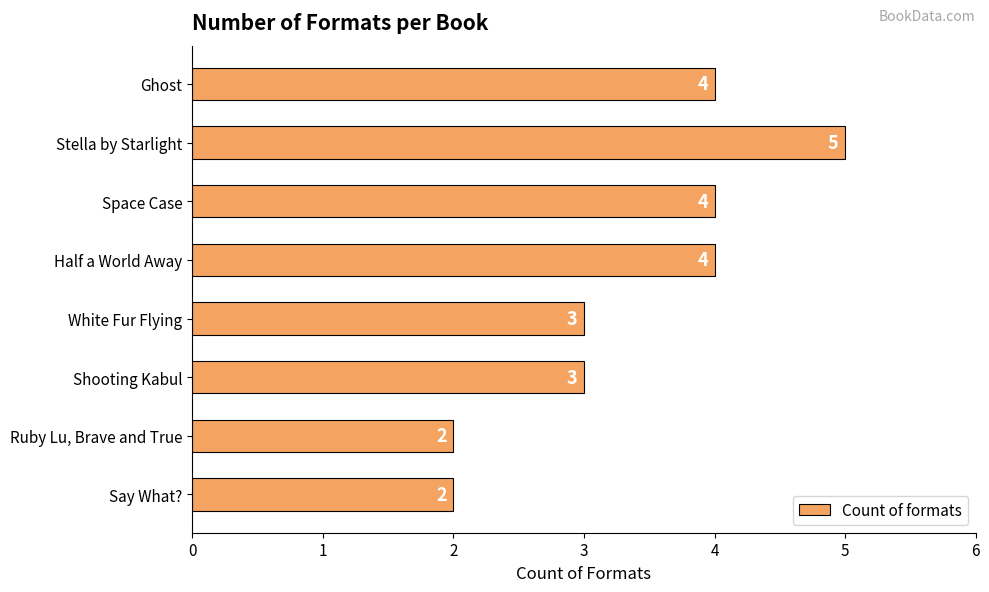

Reading bottom to top, what are all the values shown in this chart?

Say What?=2	Ruby Lu, Brave and True=2	Shooting Kabul=3	White Fur Flying=3	Half a World Away=4	Space Case=4	Stella by Starlight=5	Ghost=4